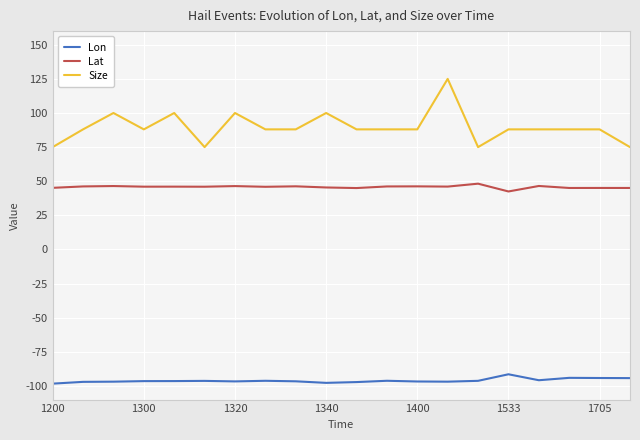

True or false: Lat and Size cross at least once.

False